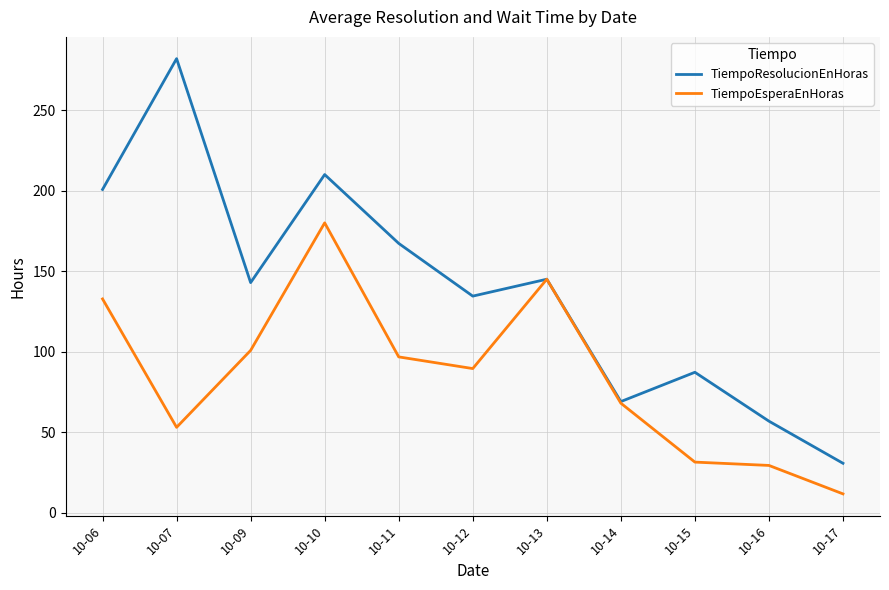

Which series has the largest total across all categories?

TiempoResolucionEnHoras